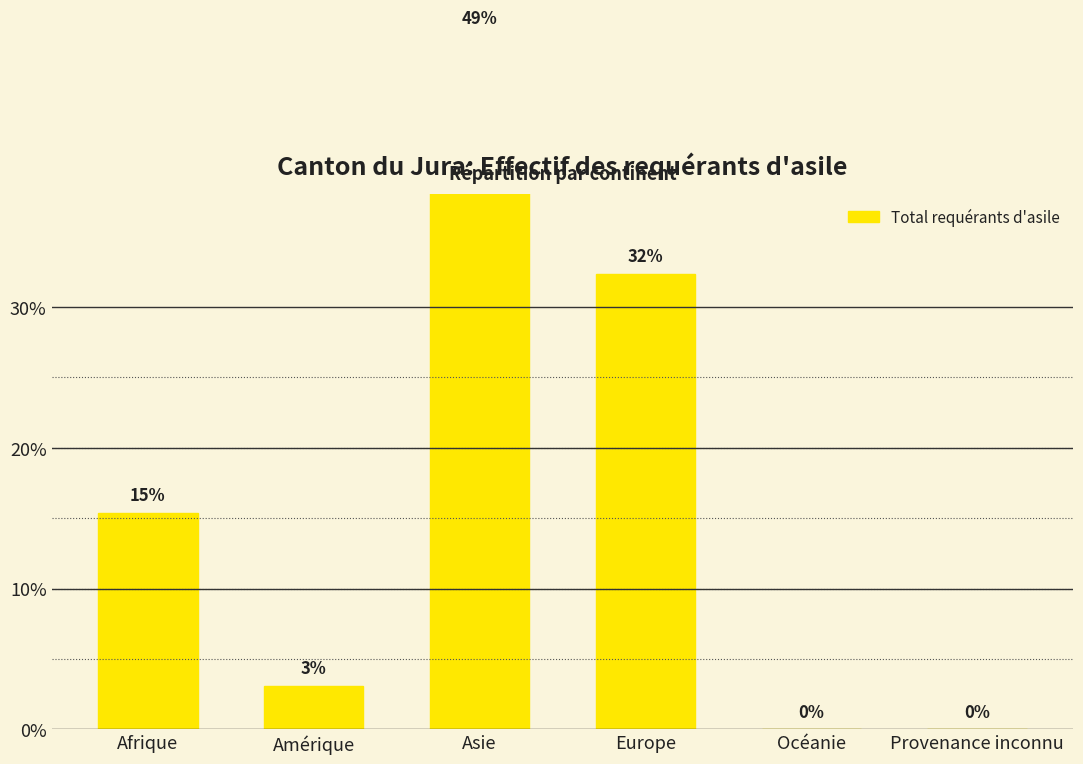

Which has a higher value, Asie or Amérique?

Asie